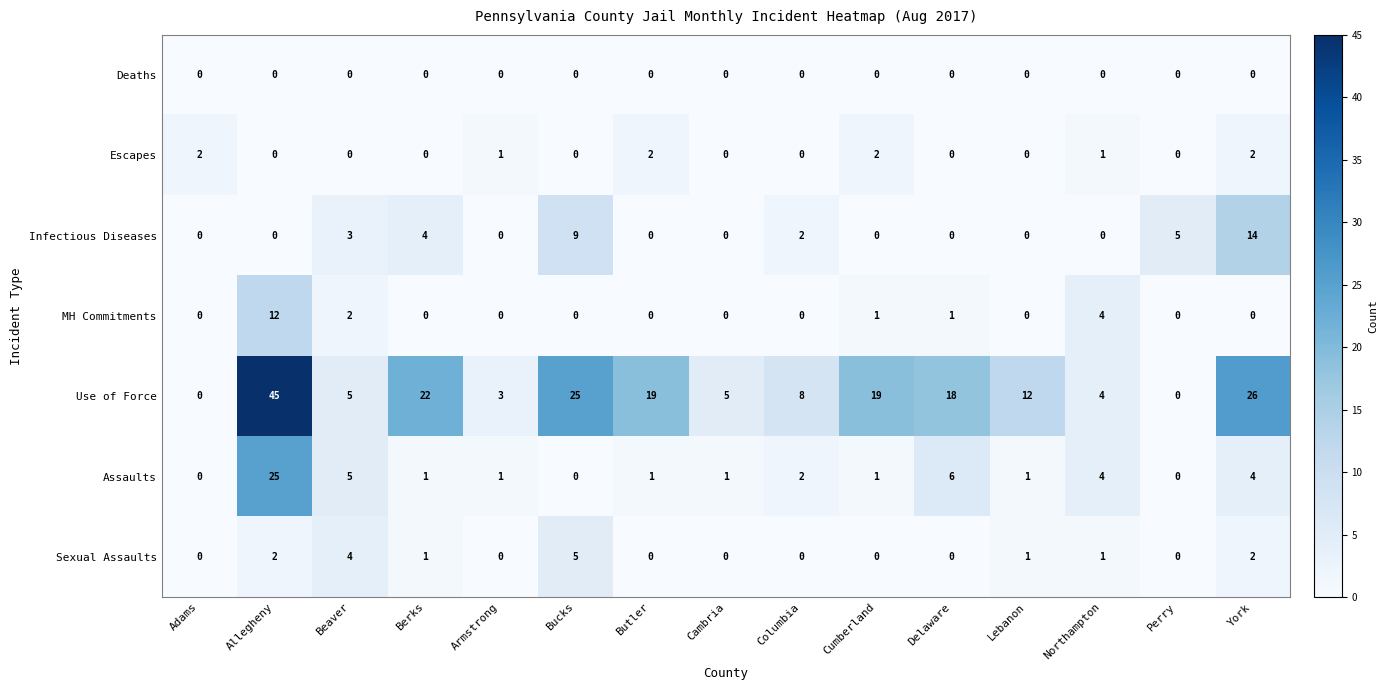

Which series has the widest spread of values?

Use of Force